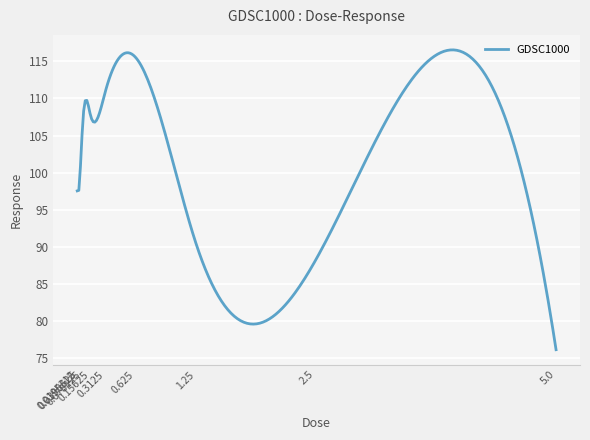

What is the smallest value displayed?

76.1